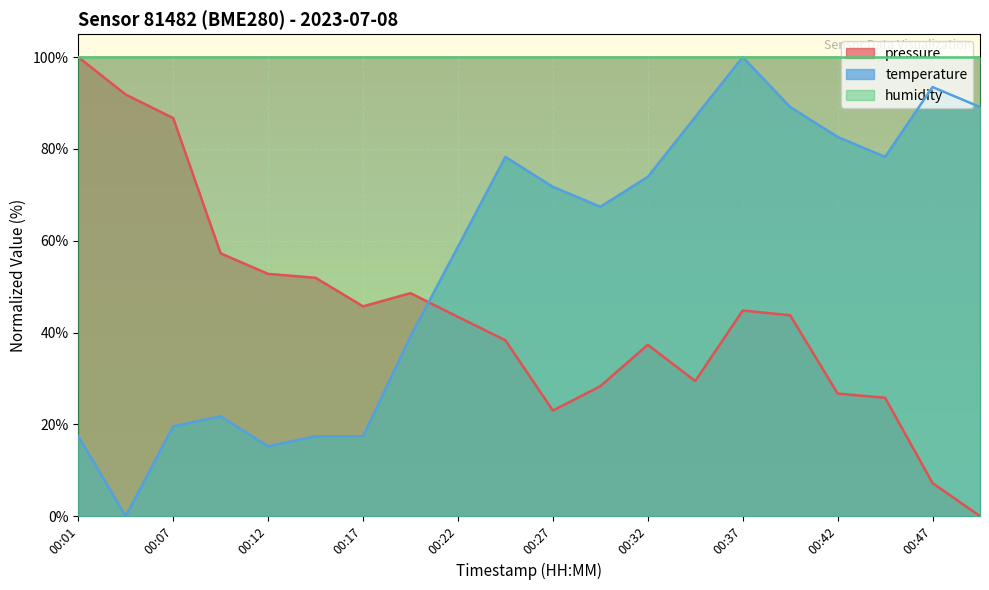

Rank the categories by pressure value from lowest to highest.

00:49, 00:47, 00:27, 00:44, 00:42, 00:29, 00:34, 00:32, 00:24, 00:22, 00:39, 00:37, 00:17, 00:19, 00:14, 00:12, 00:09, 00:07, 00:04, 00:01